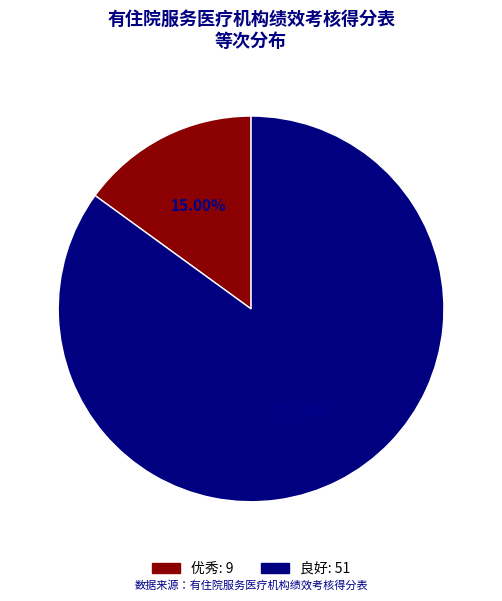

Does any single category account for the majority?

Yes